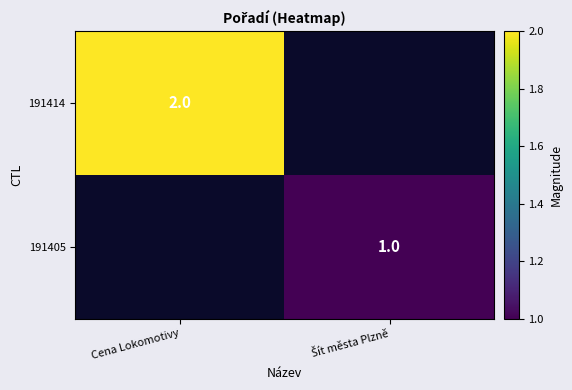

True or false: 191414 has a value of 2 at Cena Lokomotivy.

True